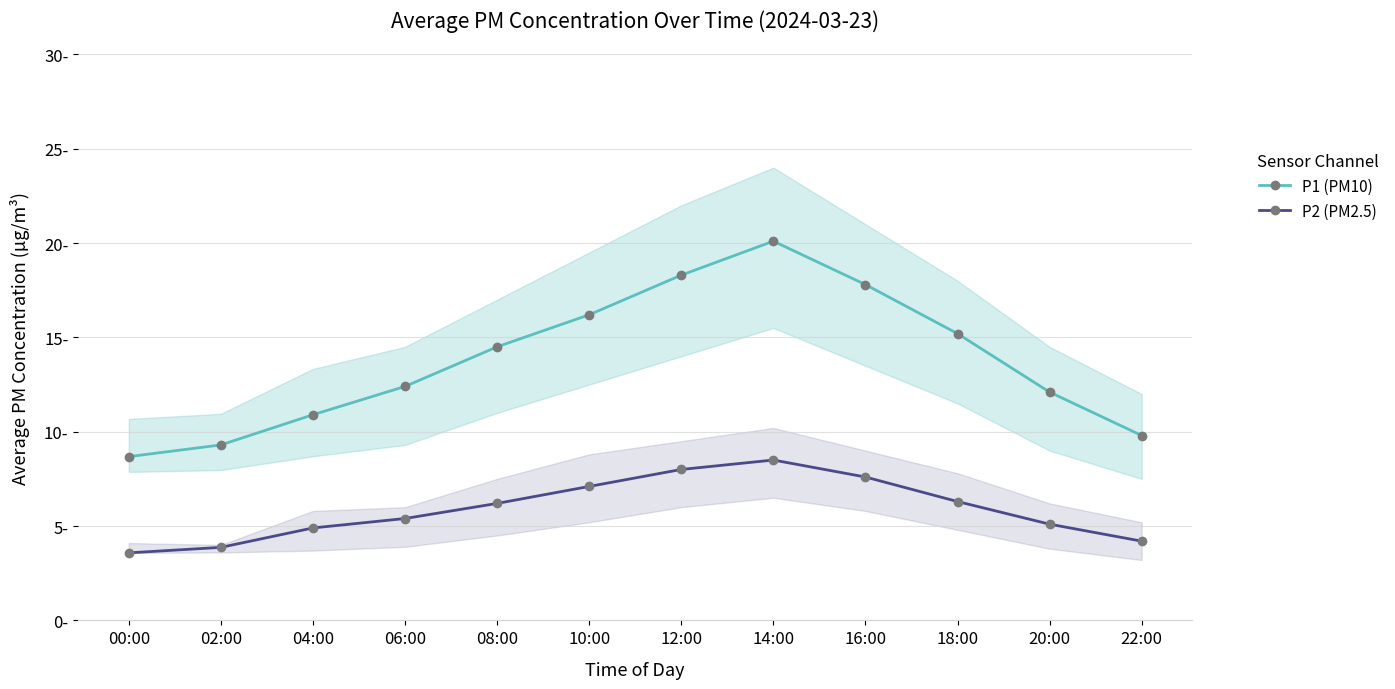

Is this an area chart (filled region under the line)?

No